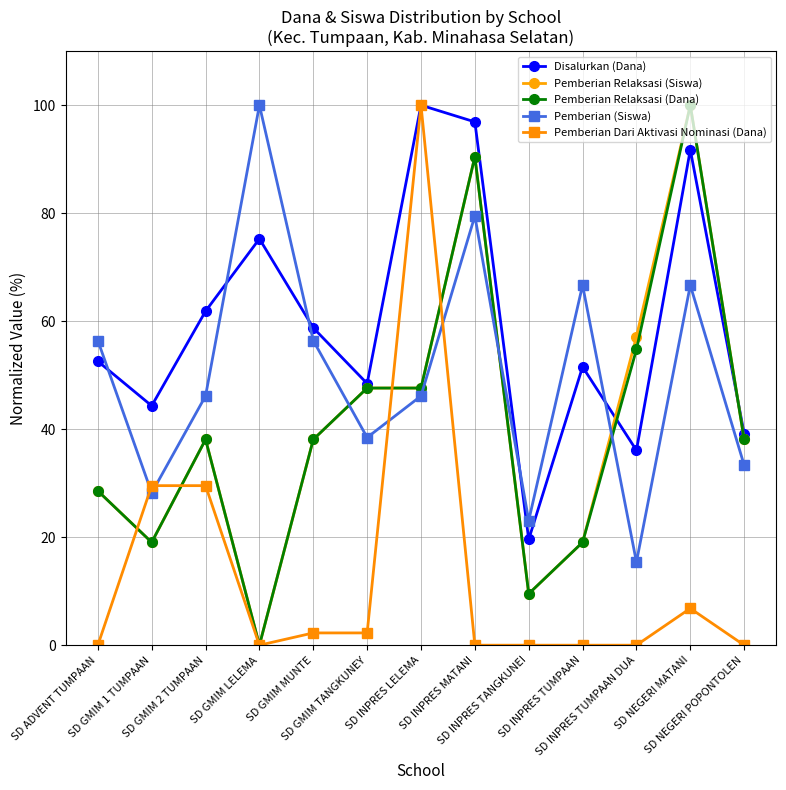

Between SD GMIM MUNTE and SD GMIM TANGKUNEY, which series saw the biggest shift?

Pemberian (Siswa)